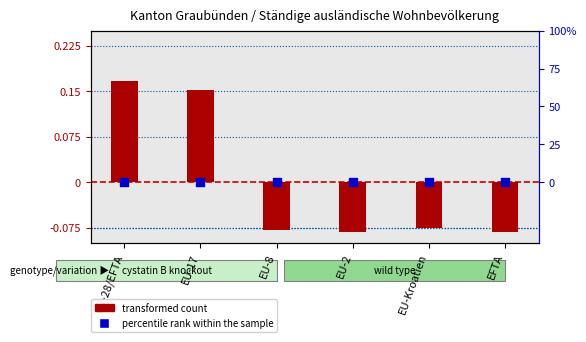

Which series has the largest total across all categories?

percentile rank within the sample